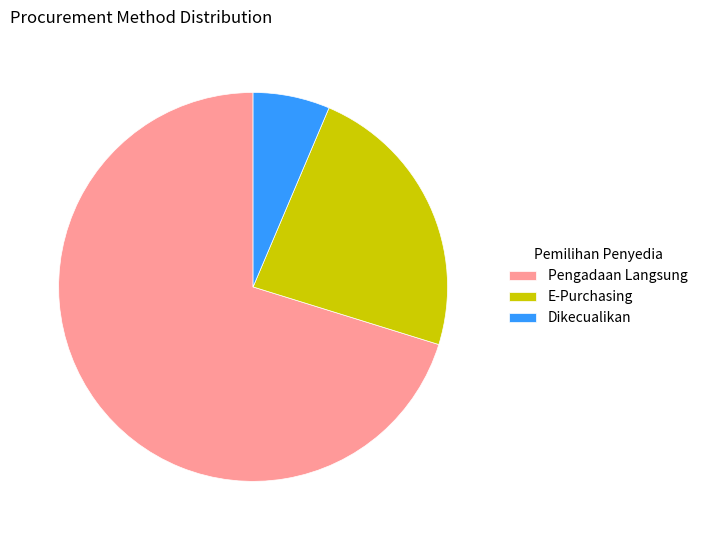

True or false: E-Purchasing accounts for 30% of the total.

False